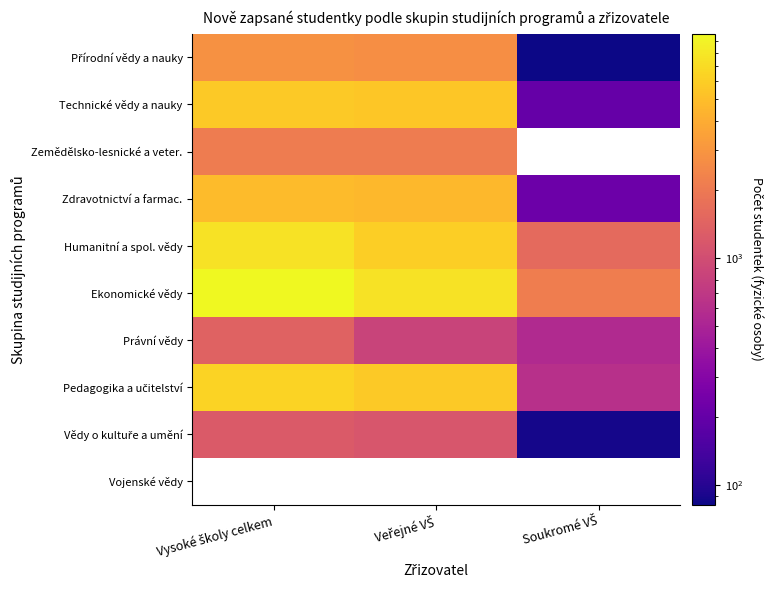

True or false: Humanitní a spol. vědy has a value of 5072.5 at Vysoké školy celkem.

False